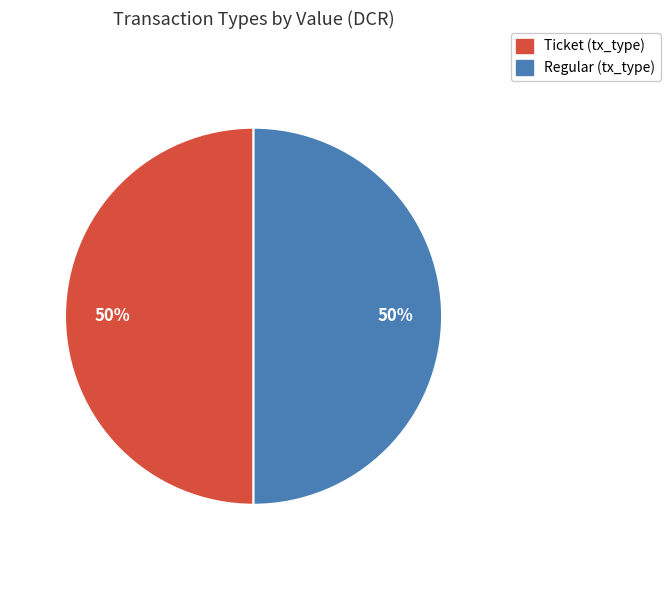

True or false: Ticket accounts for 50% of the total.

True